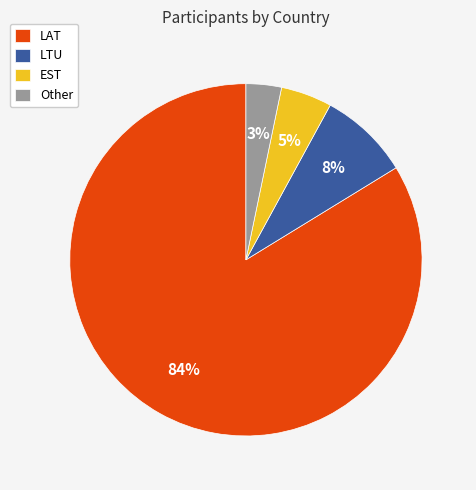

Combined, do EST and Other account for over 50%?

No